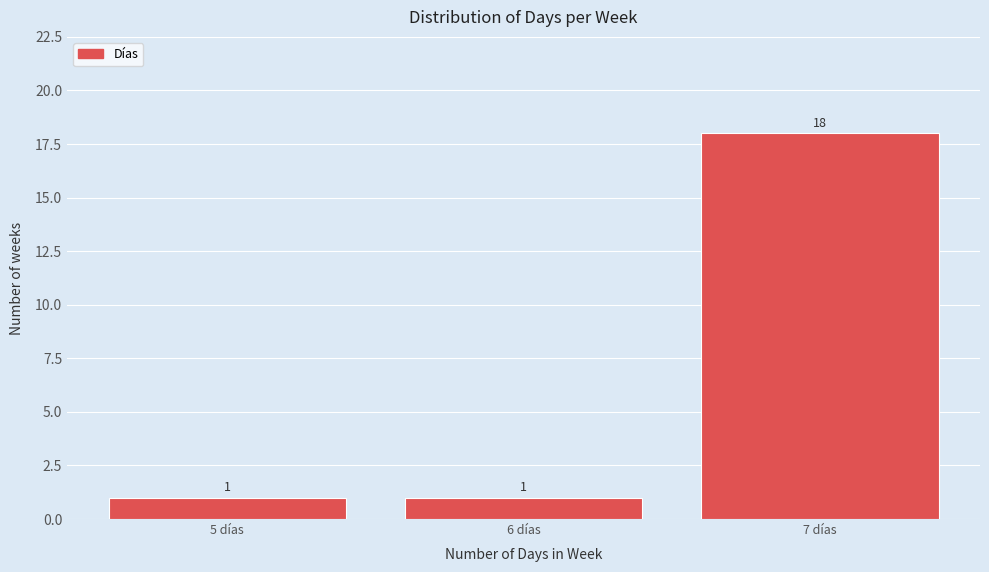

Reading right to left, extract all data points from this chart.

18	1	1